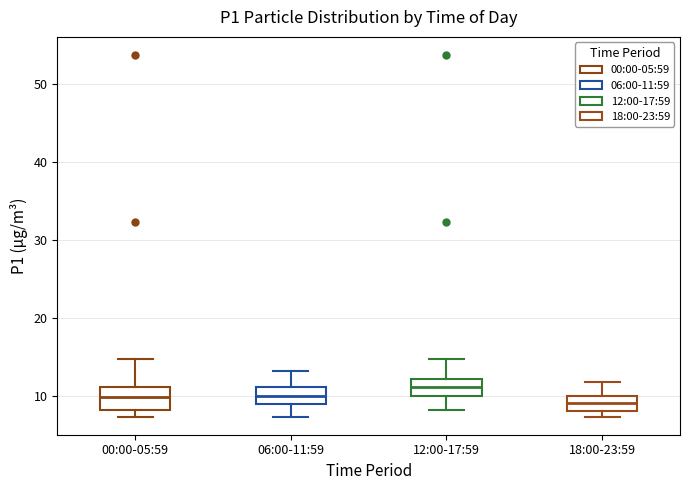

Reading left to right, transcribe this box plot: for each box, give where its median line is, the range the box spans, and where its two whiskers end, as read against the y-axis. The values are not printed on the chart, so give them approximately, as read against the axis.

00:00-05:59: median 10, box 8 to 11, whiskers 7 to 15
06:00-11:59: median 10, box 9 to 11, whiskers 7 to 13
12:00-17:59: median 11, box 10 to 12, whiskers 8 to 15
18:00-23:59: median 9, box 8 to 10, whiskers 7 to 12